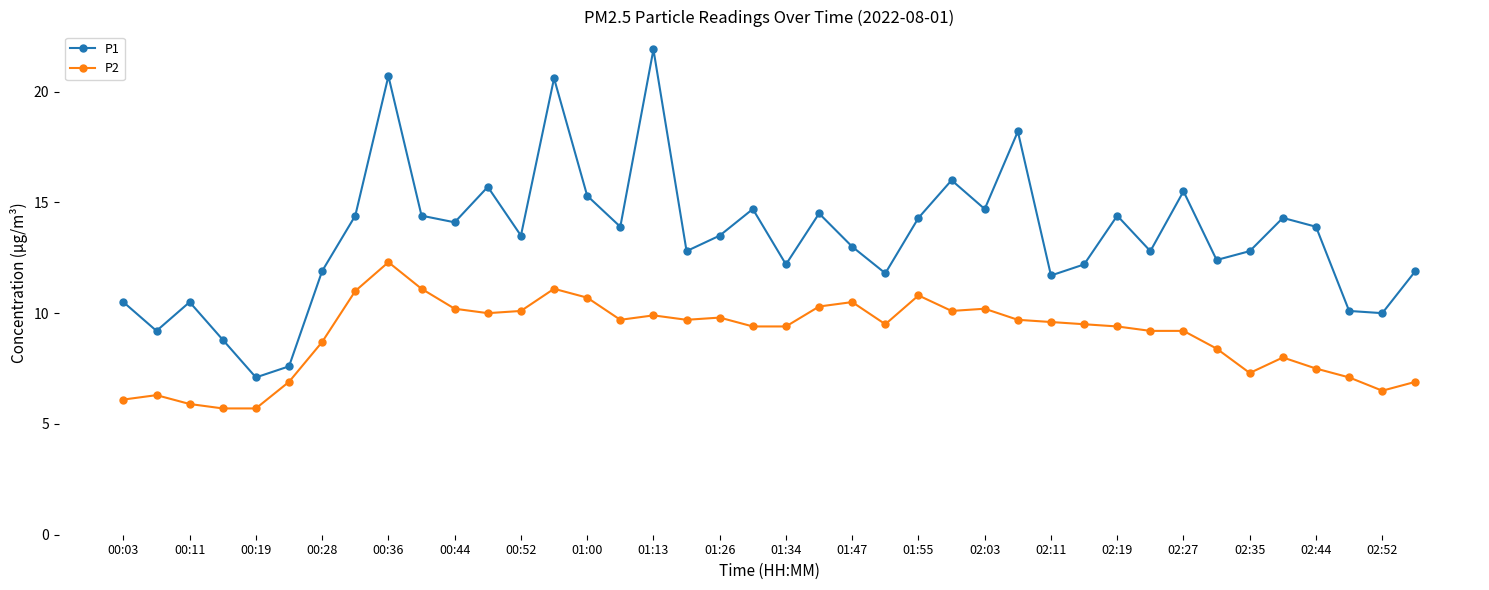

What is the value of the P1 point at the 22nd from the left?

14.5